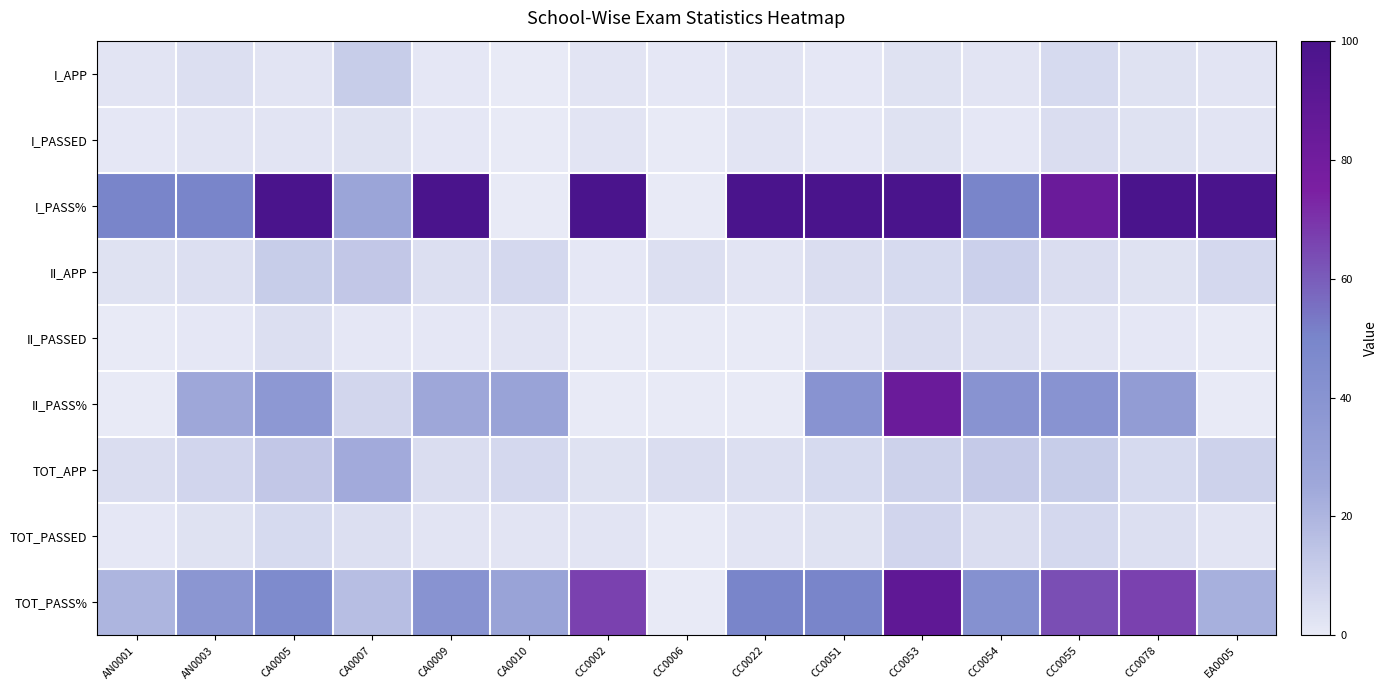

Reading left to right, extract all data points from this chart.

I_APP: AN0001=2.0	AN0003=4.0	CA0005=2.0	CA0007=11.0	CA0009=1.0	CA0010=0.0	CC0002=2.0	CC0006=1.0	CC0022=2.0	CC0051=1.0	CC0053=3.0	CC0054=2.0	CC0055=6.0	CC0078=3.0	EA0005=2.0
I_PASSED: AN0001=1.0	AN0003=2.0	CA0005=2.0	CA0007=3.0	CA0009=1.0	CA0010=0.0	CC0002=2.0	CC0006=0.0	CC0022=2.0	CC0051=1.0	CC0053=3.0	CC0054=1.0	CC0055=5.0	CC0078=3.0	EA0005=2.0
I_PASS%: AN0001=50.0	AN0003=50.0	CA0005=100.0	CA0007=27.3	CA0009=100.0	CA0010=0.0	CC0002=100.0	CC0006=0.0	CC0022=100.0	CC0051=100.0	CC0053=100.0	CC0054=50.0	CC0055=83.3	CC0078=100.0	EA0005=100.0
II_APP: AN0001=3.0	AN0003=4.0	CA0005=11.0	CA0007=13.0	CA0009=4.0	CA0010=7.0	CC0002=1.0	CC0006=4.0	CC0022=2.0	CC0051=5.0	CC0053=6.0	CC0054=10.0	CC0055=5.0	CC0078=3.0	EA0005=7.0
II_PASSED: AN0001=0.0	AN0003=1.0	CA0005=4.0	CA0007=1.0	CA0009=1.0	CA0010=2.0	CC0002=0.0	CC0006=0.0	CC0022=0.0	CC0051=2.0	CC0053=5.0	CC0054=4.0	CC0055=2.0	CC0078=1.0	EA0005=0.0
II_PASS%: AN0001=0.0	AN0003=25.0	CA0005=36.4	CA0007=7.7	CA0009=25.0	CA0010=28.6	CC0002=0.0	CC0006=0.0	CC0022=0.0	CC0051=40.0	CC0053=83.3	CC0054=40.0	CC0055=40.0	CC0078=33.3	EA0005=0.0
TOT_APP: AN0001=5.0	AN0003=8.0	CA0005=13.0	CA0007=24.0	CA0009=5.0	CA0010=7.0	CC0002=3.0	CC0006=5.0	CC0022=4.0	CC0051=6.0	CC0053=9.0	CC0054=12.0	CC0055=11.0	CC0078=6.0	EA0005=9.0
TOT_PASSED: AN0001=1.0	AN0003=3.0	CA0005=6.0	CA0007=4.0	CA0009=2.0	CA0010=2.0	CC0002=2.0	CC0006=0.0	CC0022=2.0	CC0051=3.0	CC0053=8.0	CC0054=5.0	CC0055=7.0	CC0078=4.0	EA0005=2.0
TOT_PASS%: AN0001=20.0	AN0003=37.5	CA0005=46.1	CA0007=16.7	CA0009=40.0	CA0010=28.6	CC0002=66.7	CC0006=0.0	CC0022=50.0	CC0051=50.0	CC0053=88.9	CC0054=41.7	CC0055=63.6	CC0078=66.7	EA0005=22.2